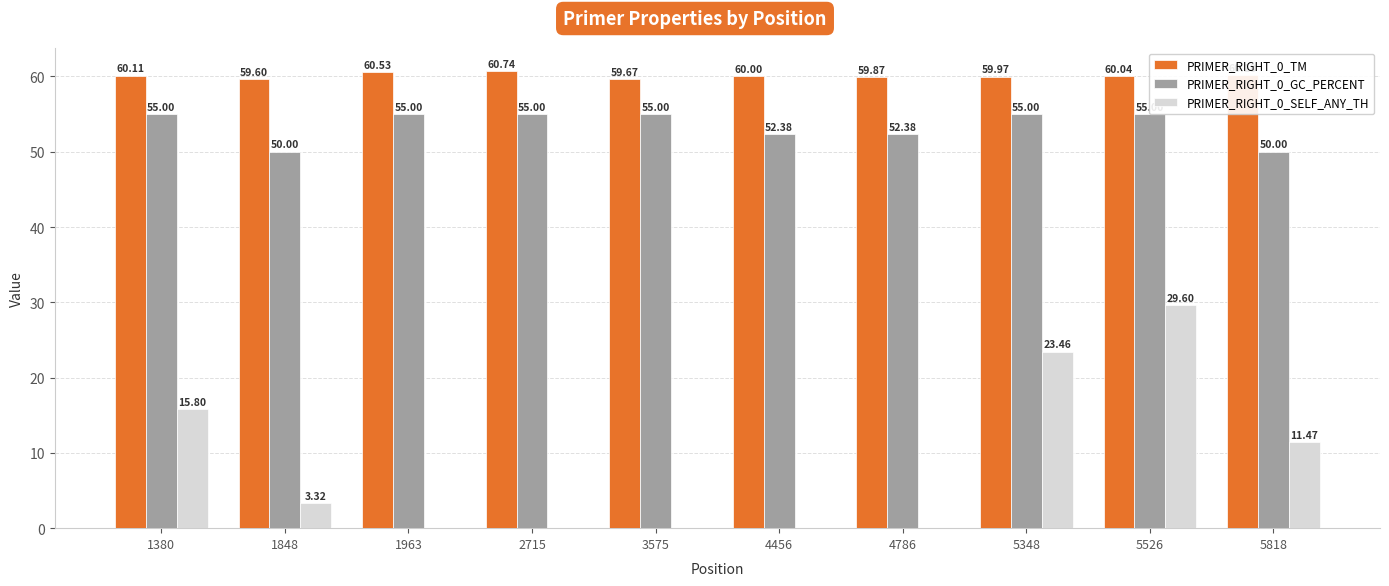

What is the maximum value for PRIMER_RIGHT_0_GC_PERCENT?

55.0